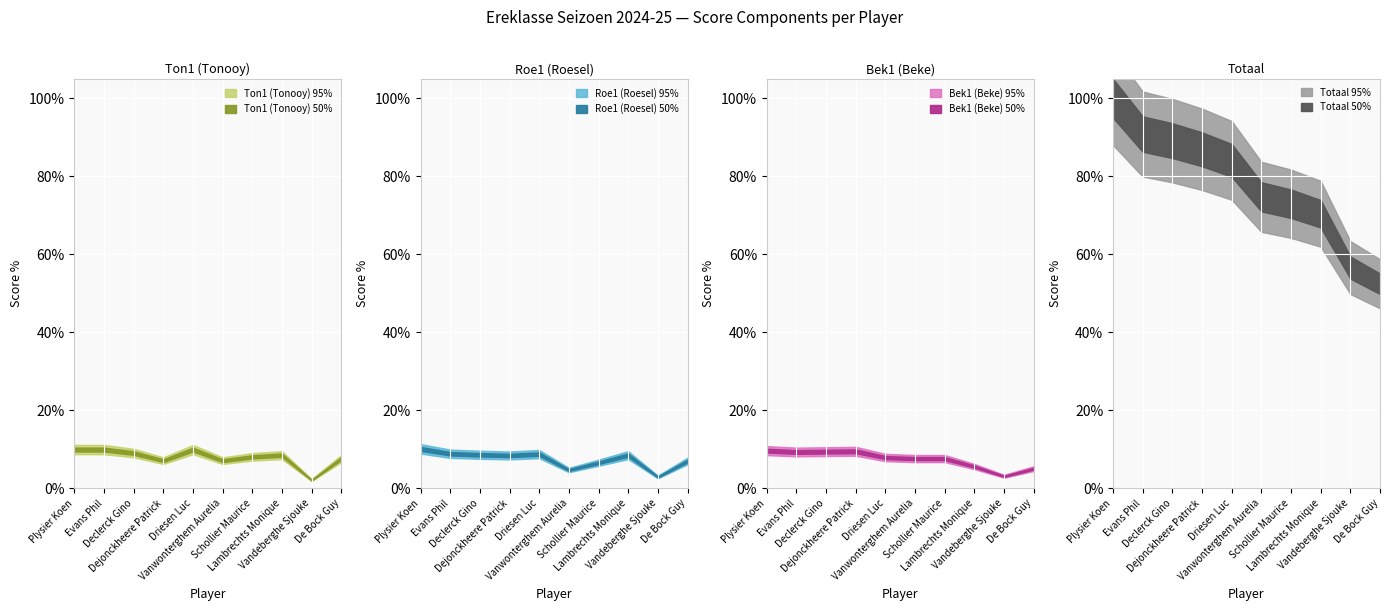

How many data points does each series have?

10